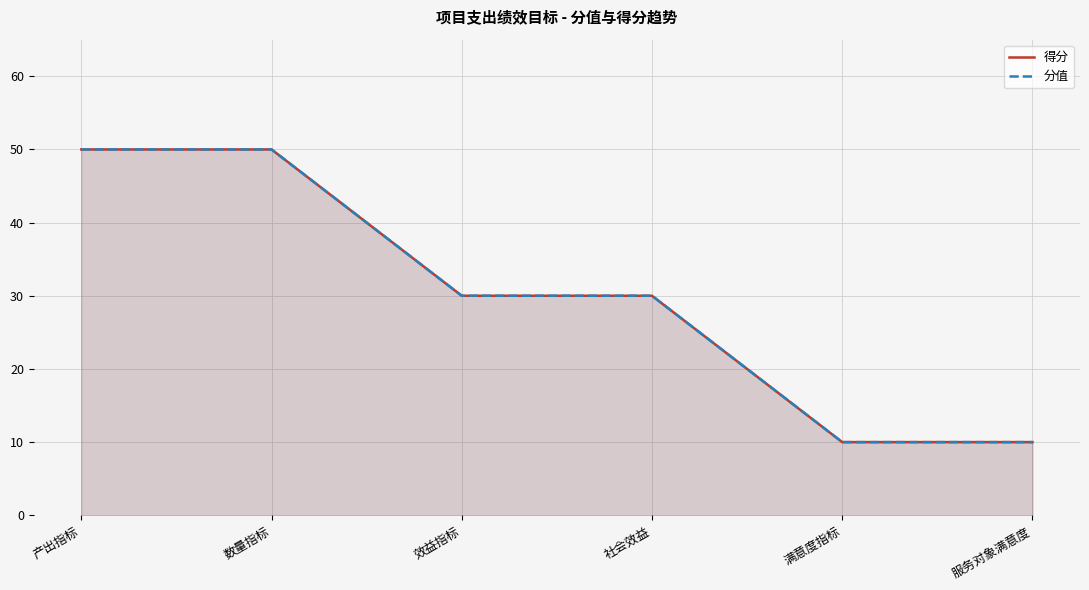

True or false: 分值 has a value of 10 at 满意度指标.

True